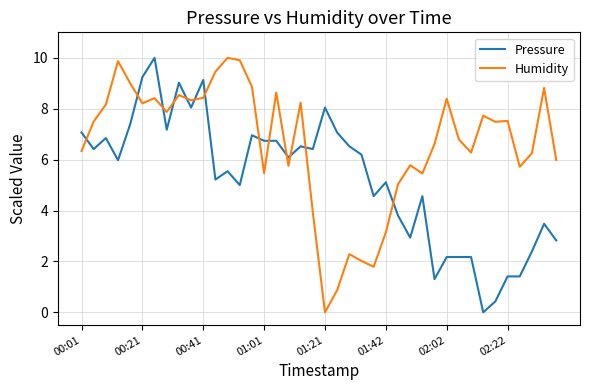

How many categories are shown in the chart?

40